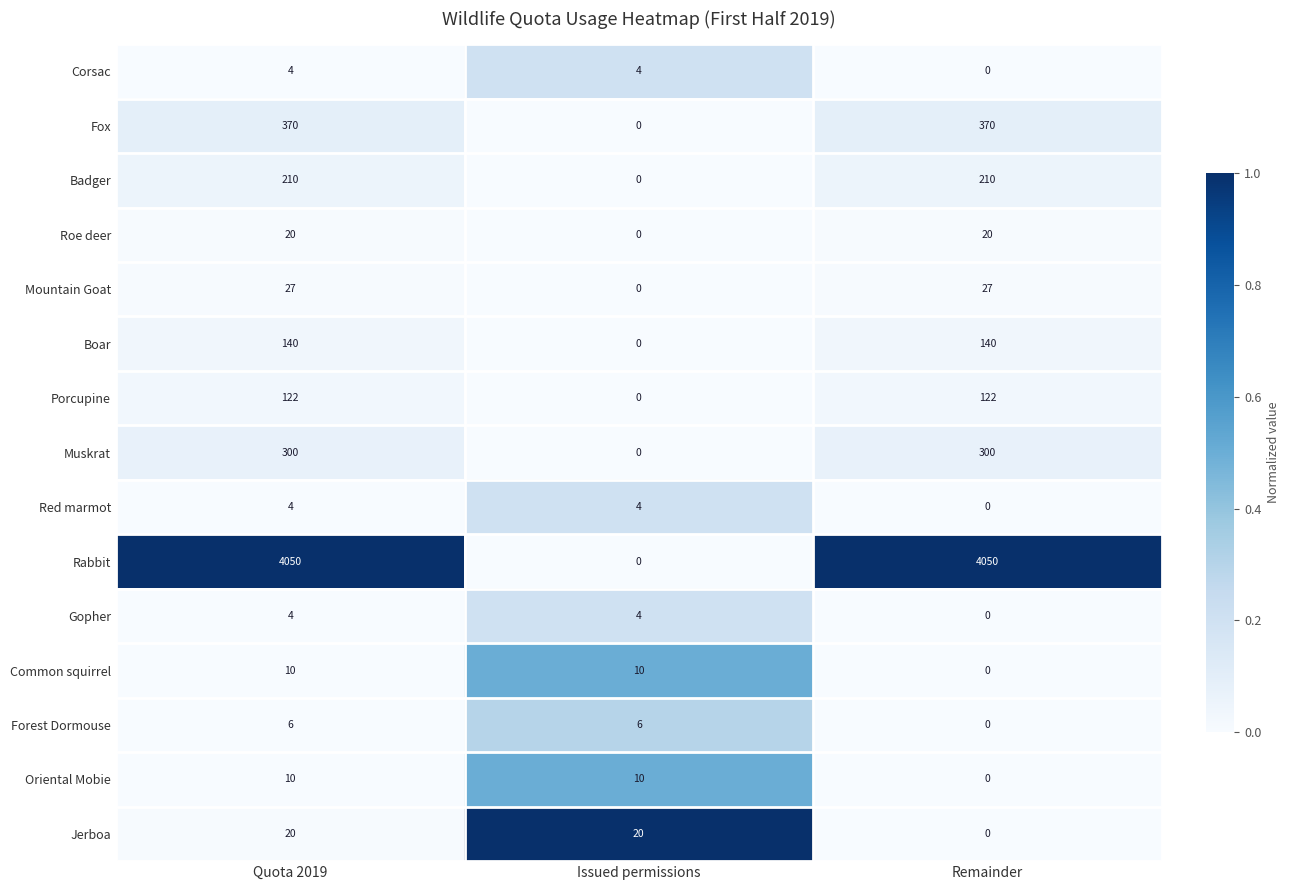

What is the total value across all series at Issued permissions?

58